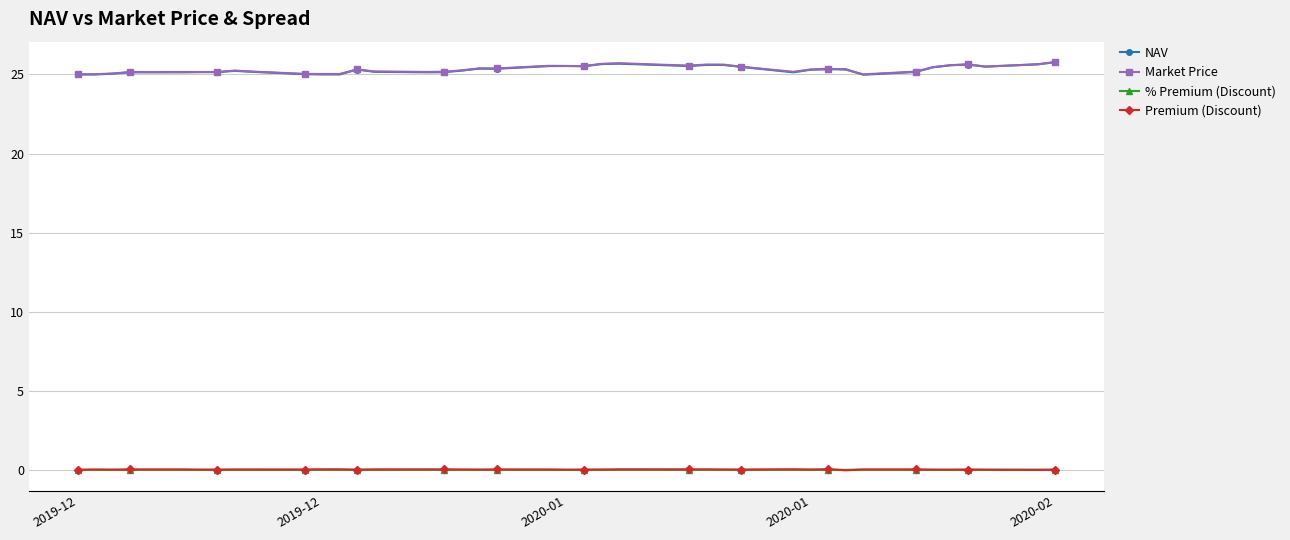

Does the chart have visible grid lines?

Yes